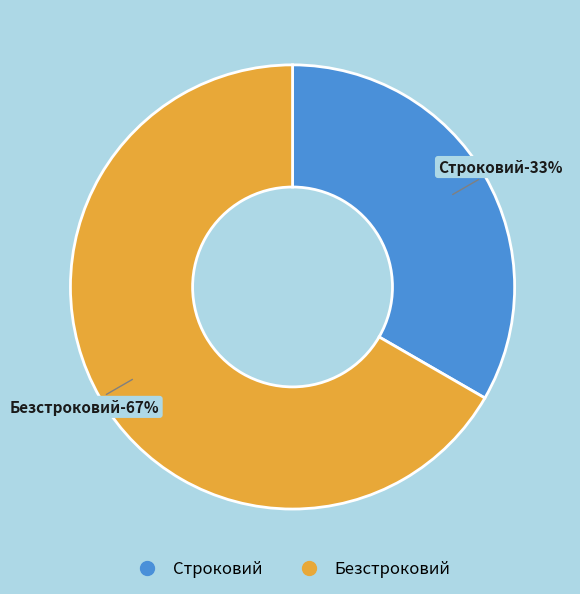

Is it true that Строковий is 33% of the pie?

True